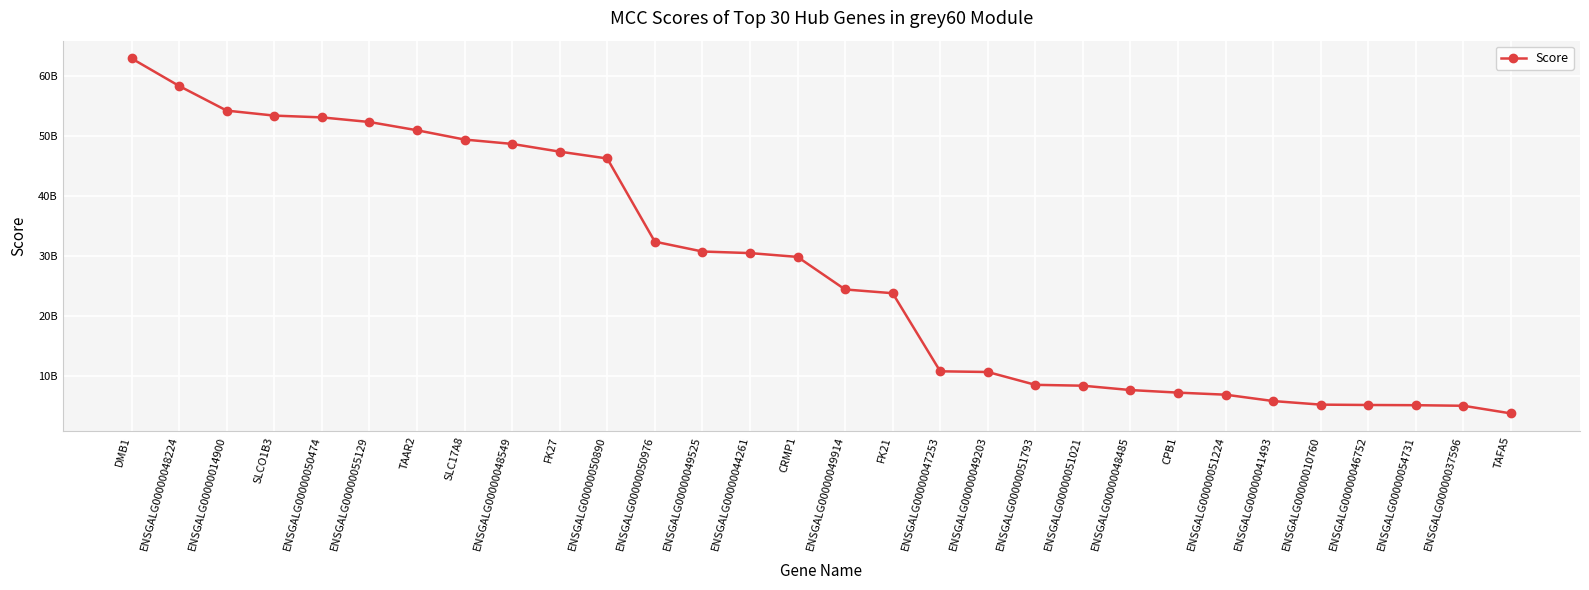

Is this an area chart (filled region under the line)?

No